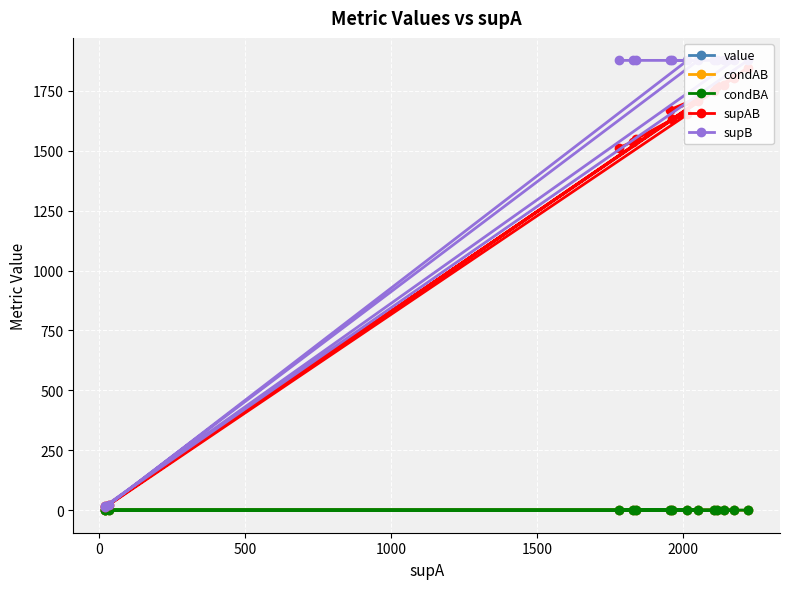

Does the chart display data point markers on the line(s)?

Yes